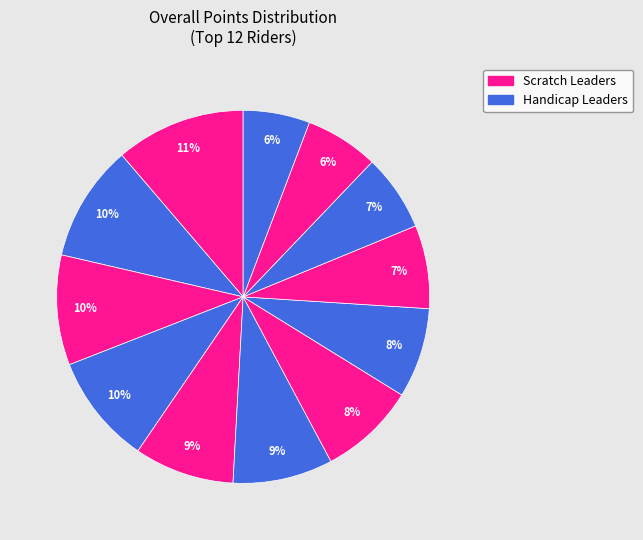

How many segments does this pie chart have?

12